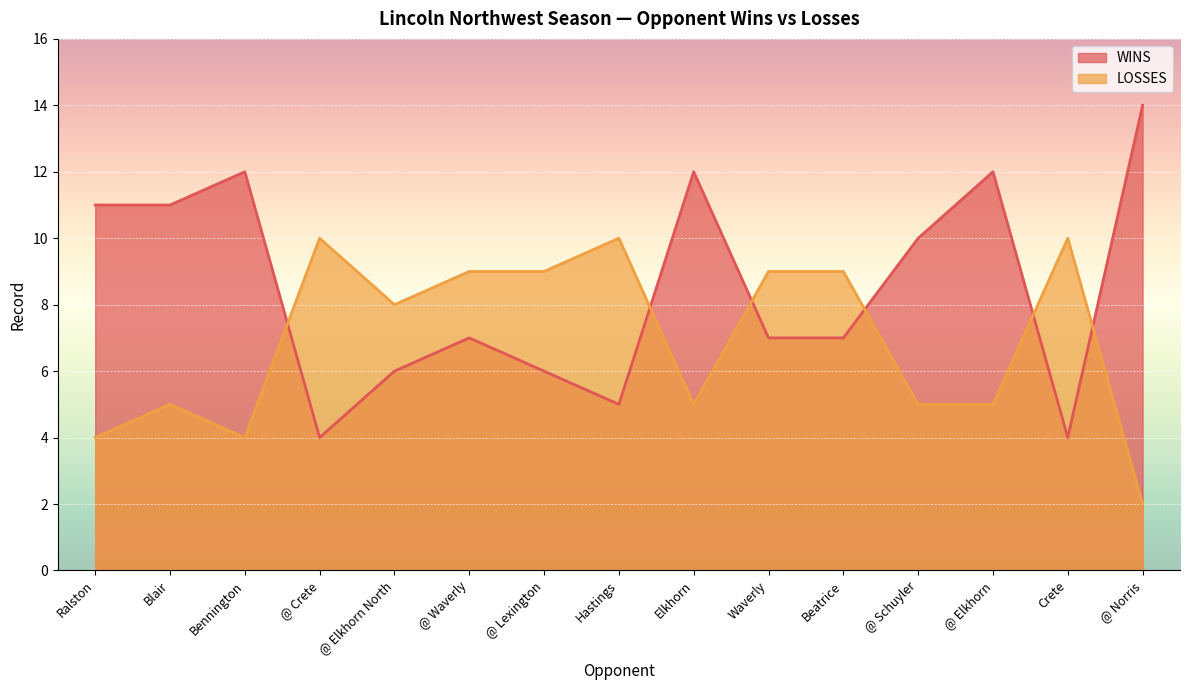

At which label does LOSSES first exceed 8?

@ Crete